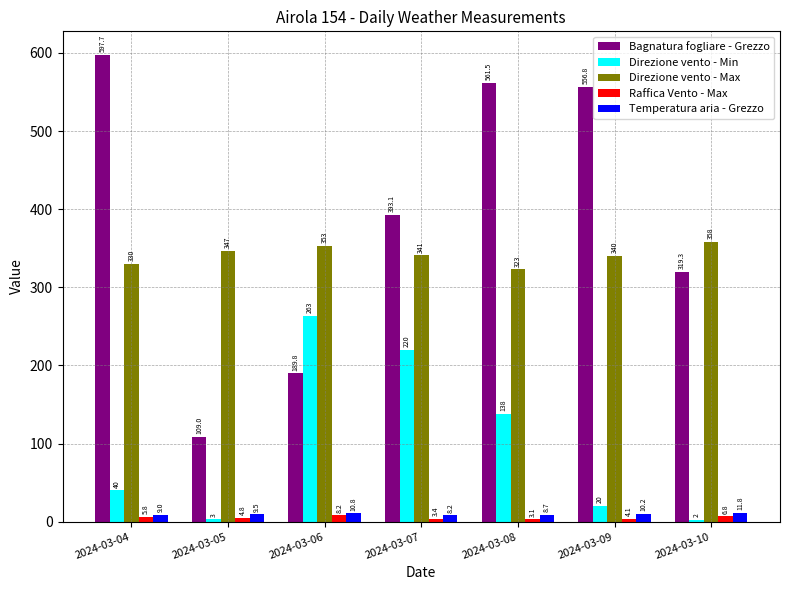

Read the Direzione vento - Min value at 2024-03-07.

220.0